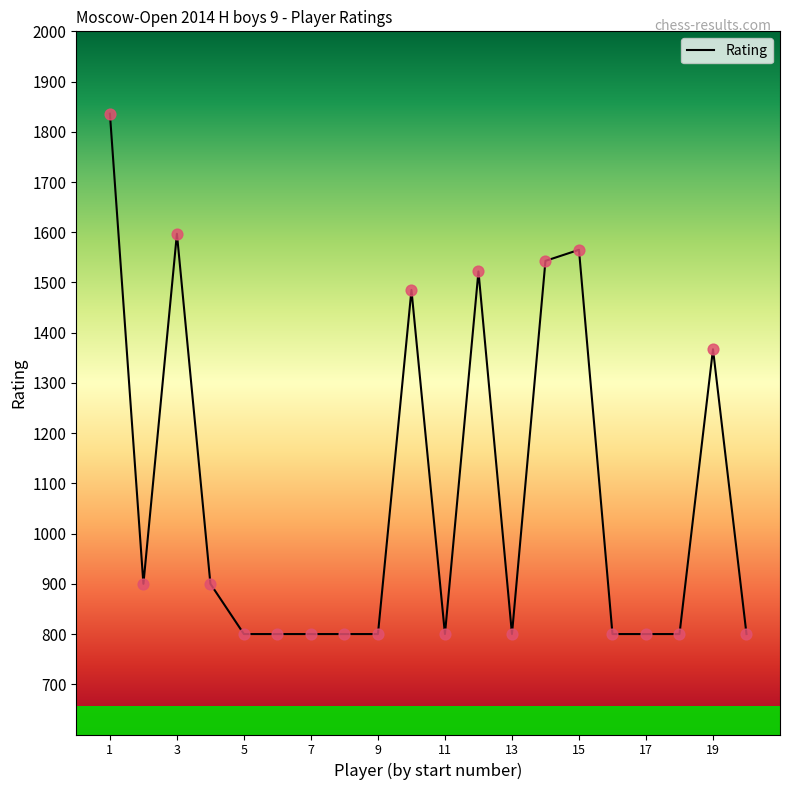

What is the minimum value shown in the chart?

800